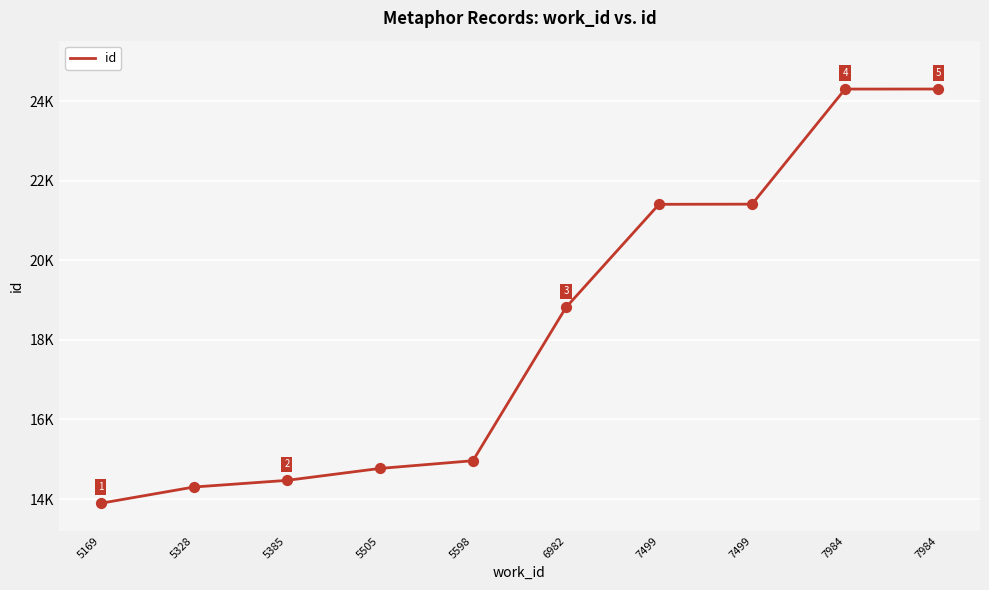

What is the change in value from 5169 to 6982?

+4920